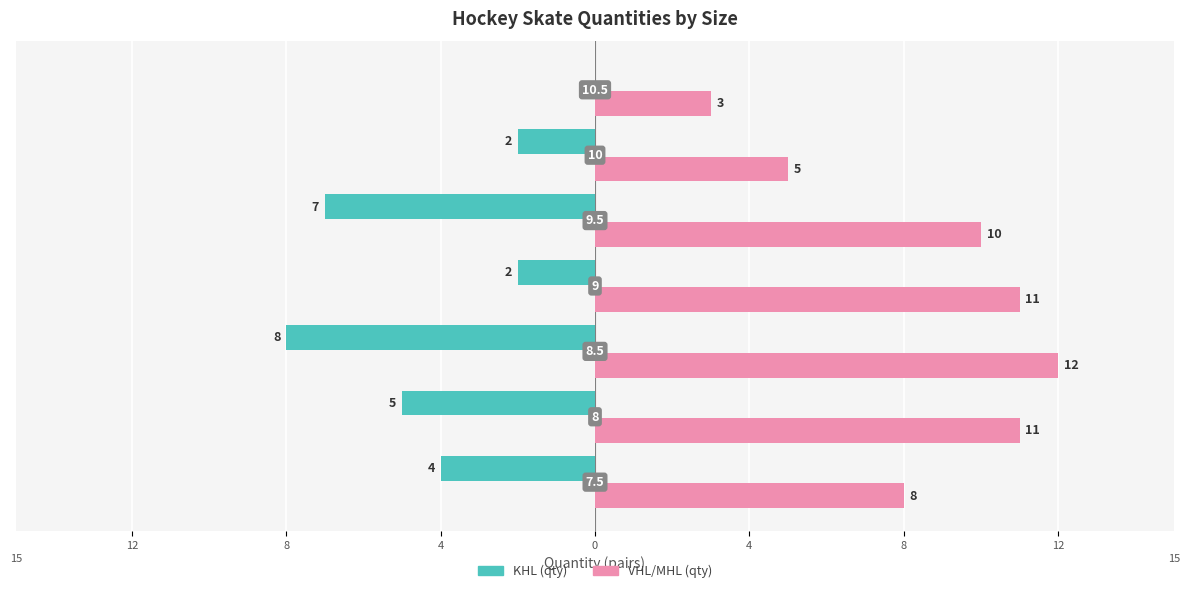

Where does the VHL/MHL (qty) series first go above 10?

8